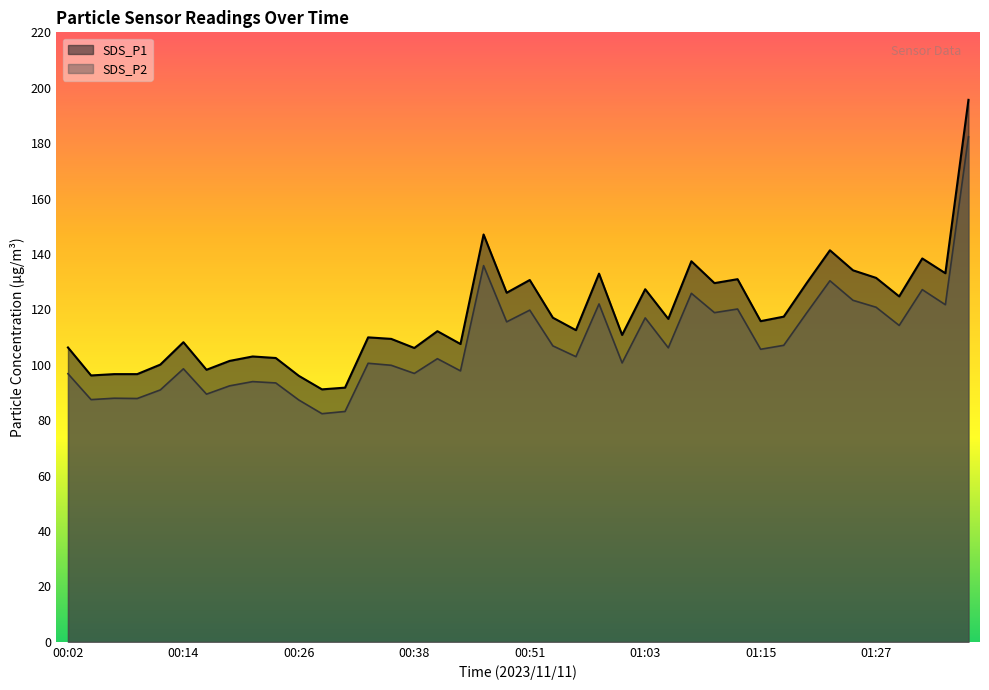

How many interior local peaks does the SDS_P2 series have?

13